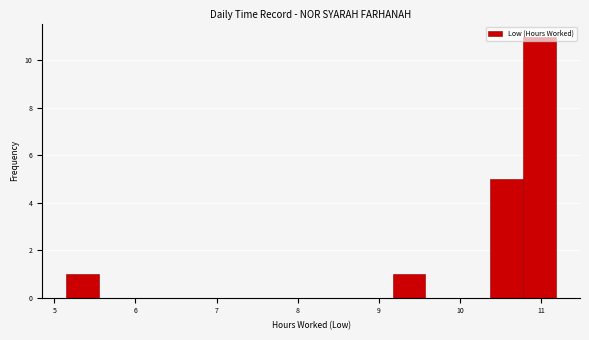

What is the height of the bar covering 10.4 to 10.8 on the x-axis? Neither the bar edges nor the heights are printed on the chart, so give them approximately, as read against the axes.

5